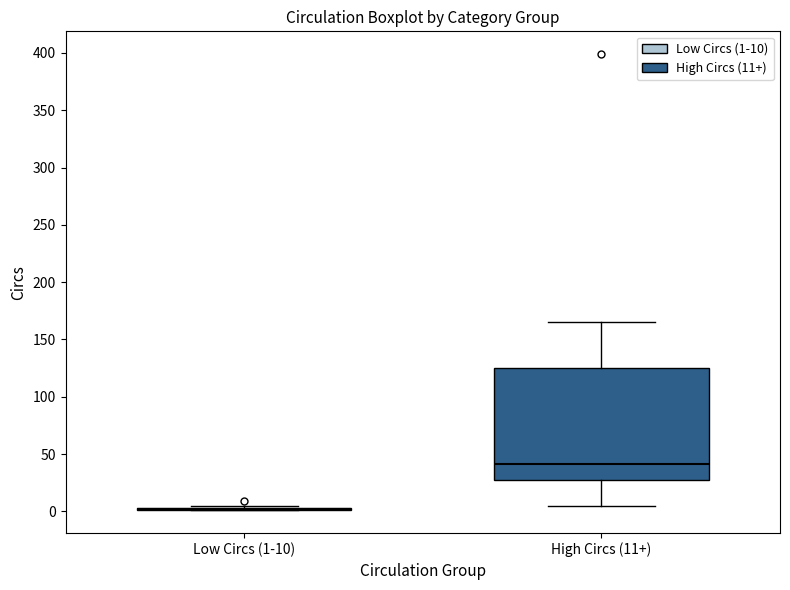

Reading left to right, transcribe this box plot: for each box, give where its median line is, the range the box spans, and where its two whiskers end, as read against the y-axis. The values are not printed on the chart, so give them approximately, as read against the axis.

Low Circs (1-10): box collapsed to a line at 0, whiskers 0 to 5
High Circs (11+): median 40, box 30 to 125, whiskers 5 to 165